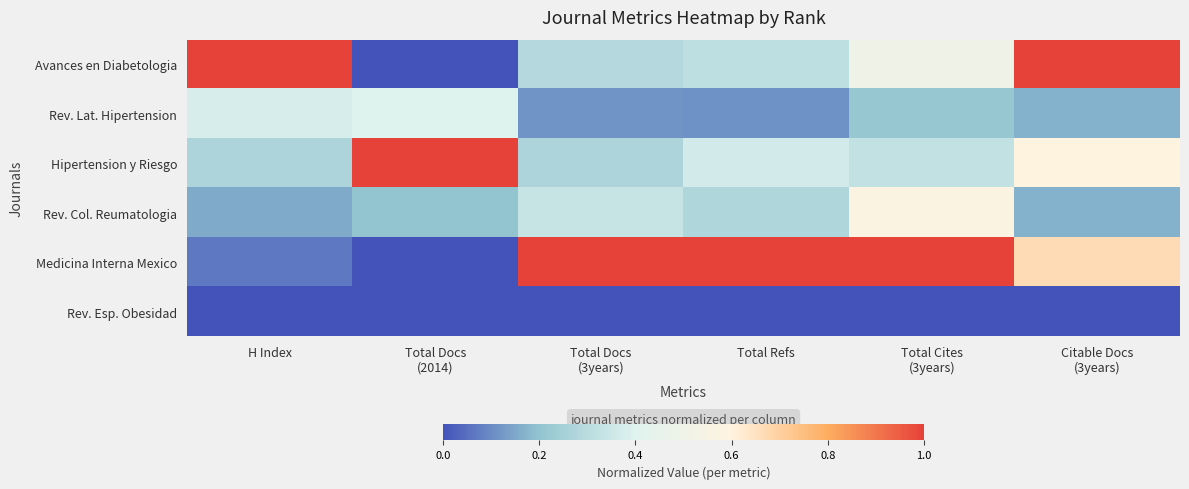

How many data points does each series have?

6